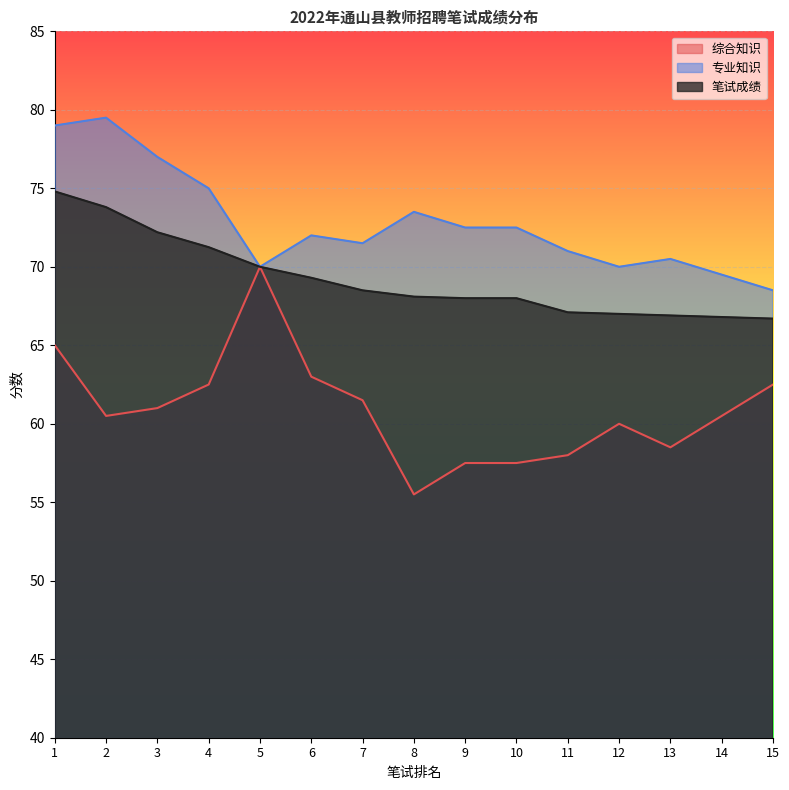

What is the average value of the 专业知识 series?

72.8